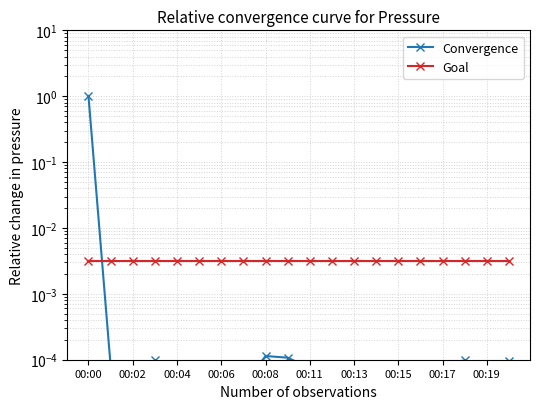

At which category is the sum across all series the highest?

00:00